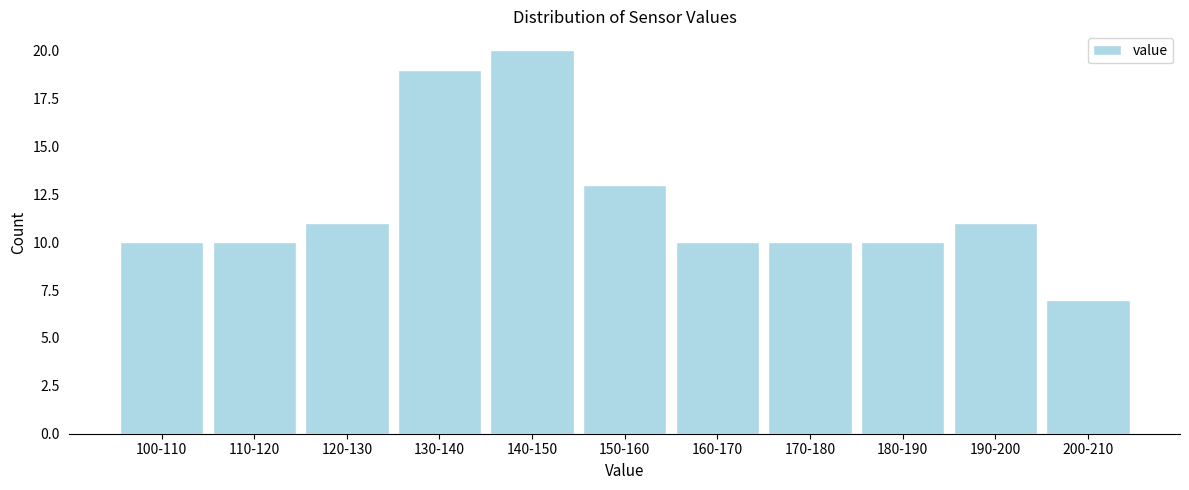

Reading left to right, transcribe all the data shown in this chart.

100-110=10	110-120=10	120-130=11	130-140=19	140-150=20	150-160=13	160-170=10	170-180=10	180-190=10	190-200=11	200-210=7